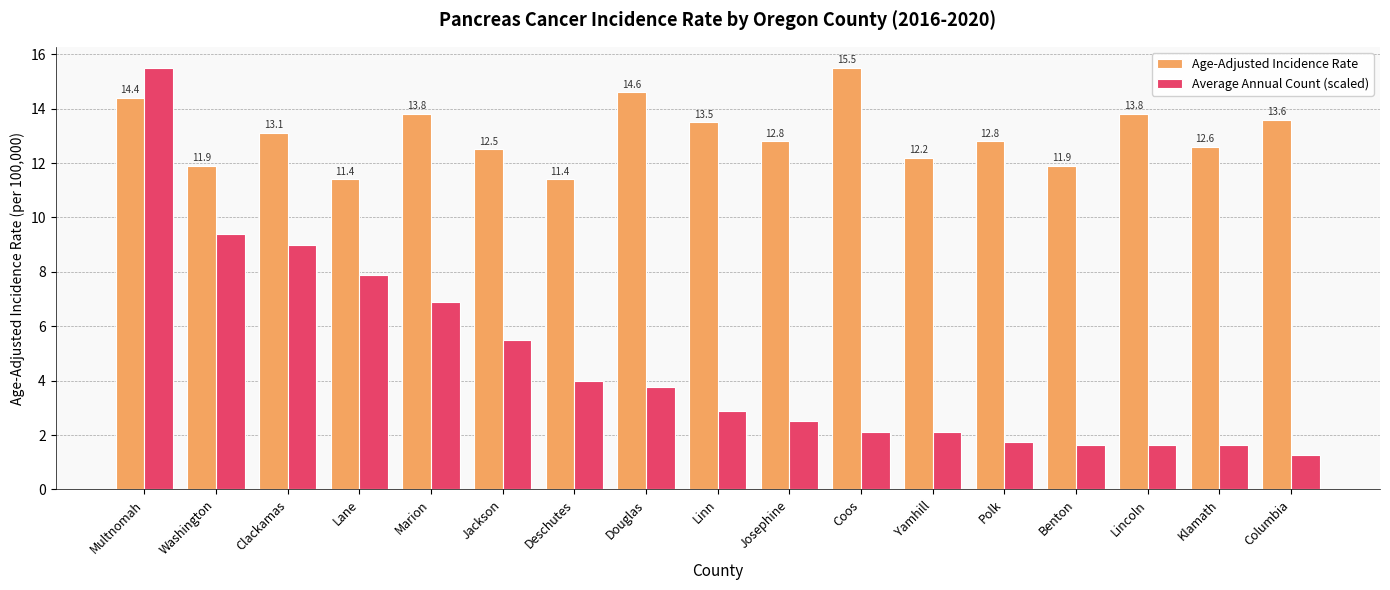

What is the maximum value shown in the chart?

15.5